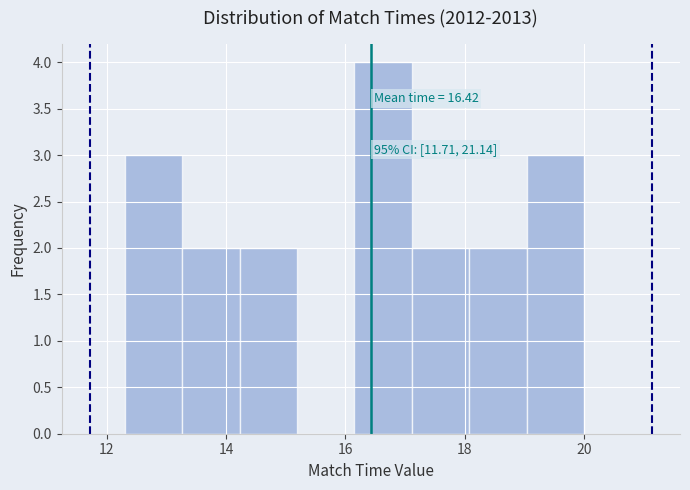

Over which range of the x-axis is the bar tallest?

16.2 to 17.2